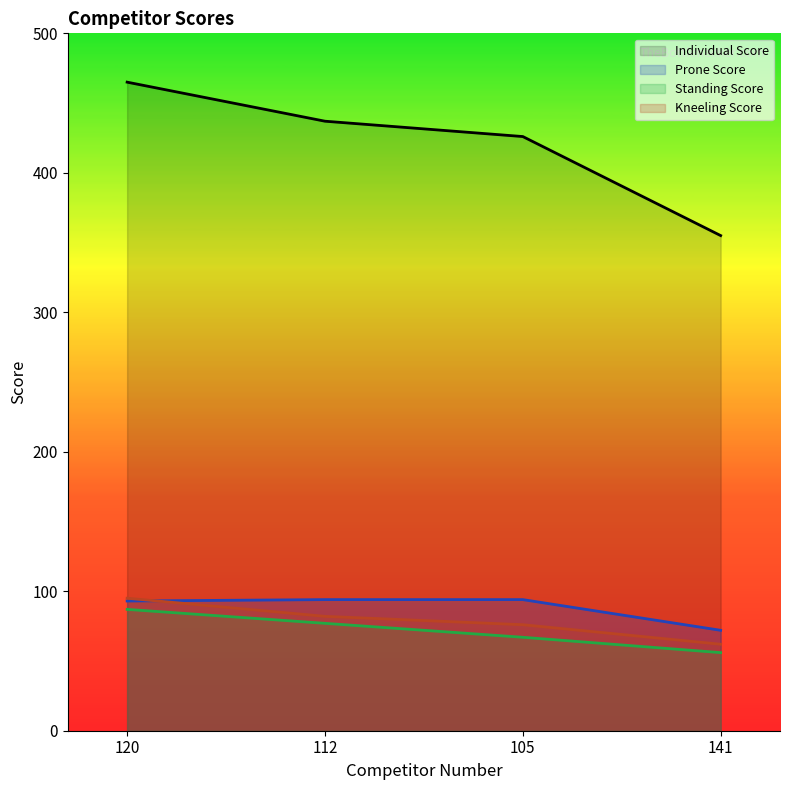

True or false: Prone Score and Standing Score cross at least once.

False